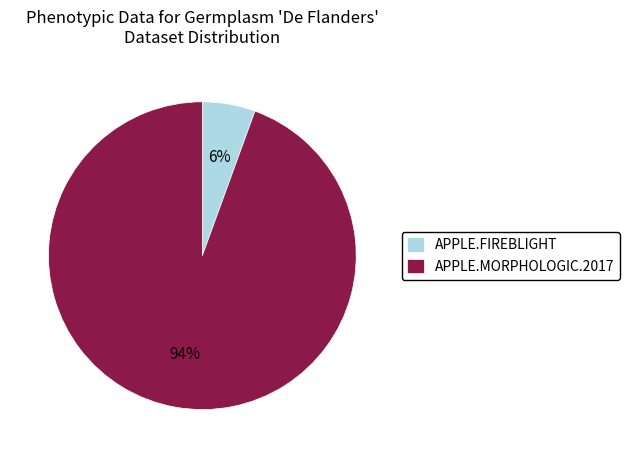

How many slices are in this pie chart?

2